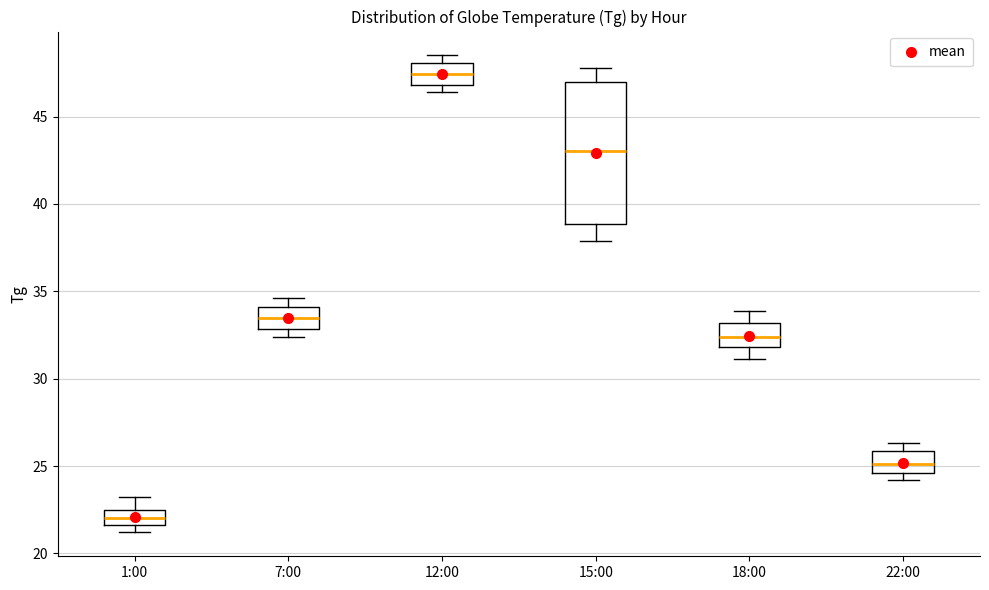

Reading left to right, transcribe this box plot: for each box, give where its median line is, the range the box spans, and where its two whiskers end, as read against the y-axis. The values are not printed on the chart, so give them approximately, as read against the axis.

1:00: median 22.0, box 21.5 to 22.5, whiskers 21.0 to 23.0
7:00: median 33.5, box 33.0 to 34.0, whiskers 32.5 to 34.5
12:00: median 47.5, box 47.0 to 48.0, whiskers 46.5 to 48.5
15:00: median 43.0, box 39.0 to 47.0, whiskers 38.0 to 48.0
18:00: median 32.5, box 32.0 to 33.0, whiskers 31.0 to 34.0
22:00: median 25.0, box 24.5 to 26.0, whiskers 24.0 to 26.5